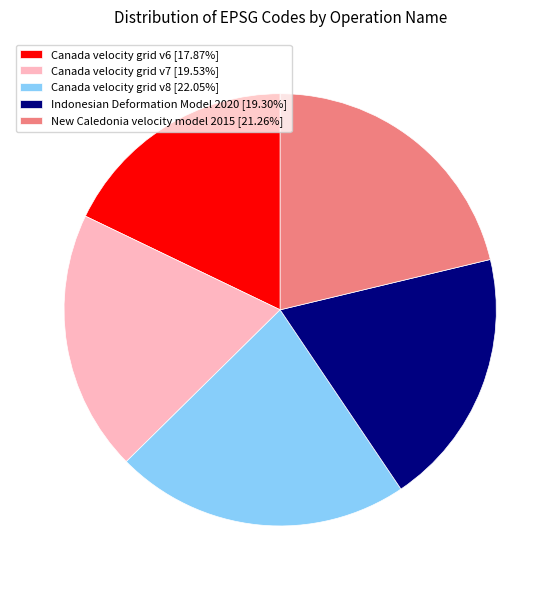

What is the ratio of the value at Canada velocity grid v6 [17.87%] to the value at Canada velocity grid v8 [22.05%]?

0.8